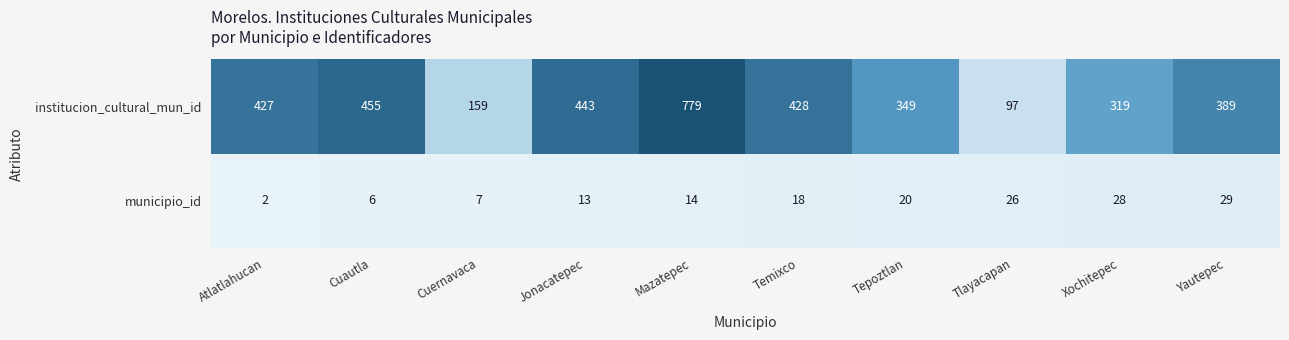

What is the sum of the municipio_id values at Cuernavaca and Yautepec?

36